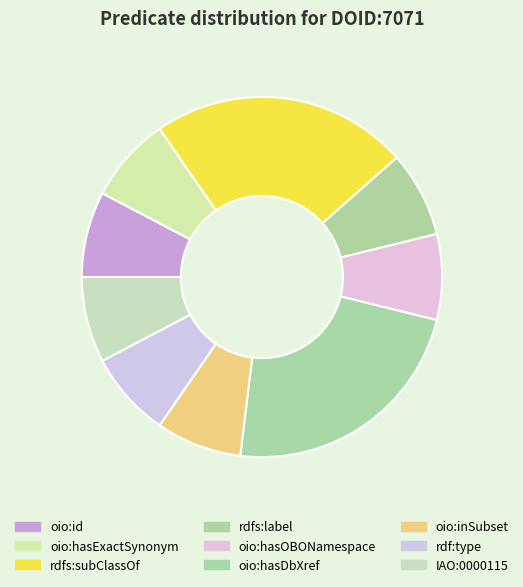

Which has a higher value, oio:hasExactSynonym or oio:hasOBONamespace?

oio:hasExactSynonym